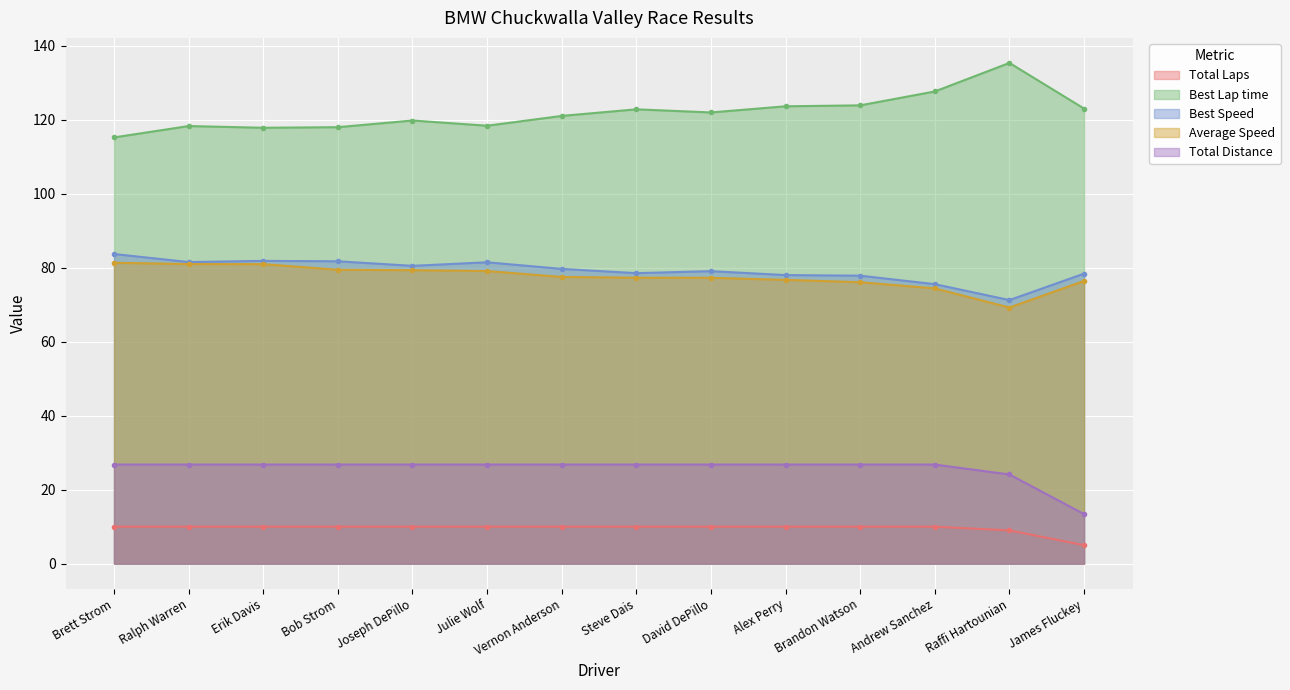

What position from the left is Steve Dais?

8